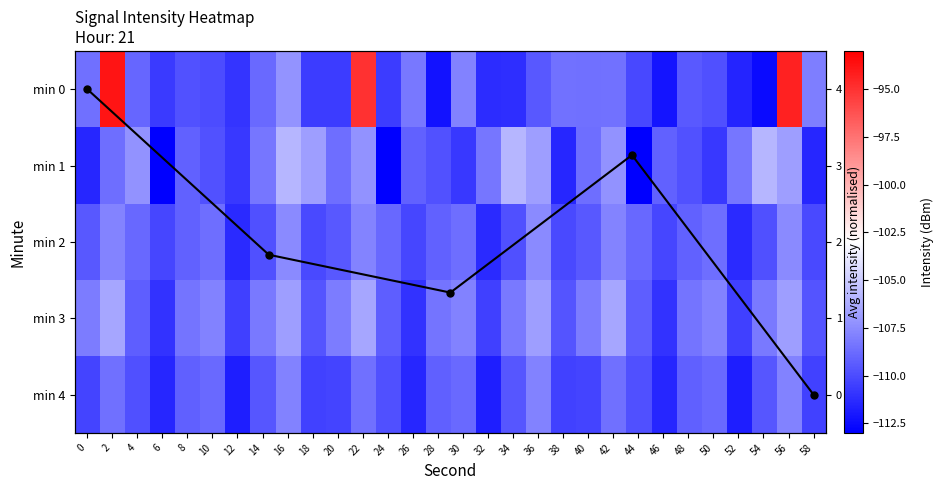

True or false: 0 has a value of -110.2 at 44.

True